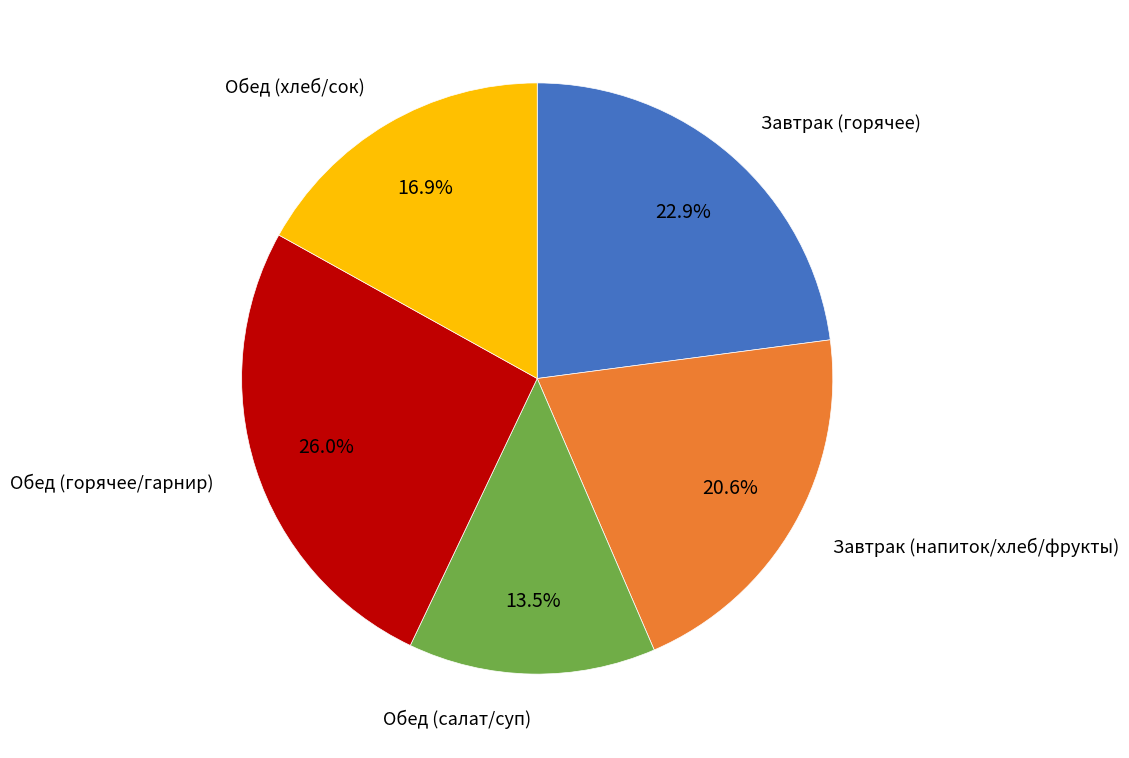

Is there any slice that represents more than half of the pie?

No